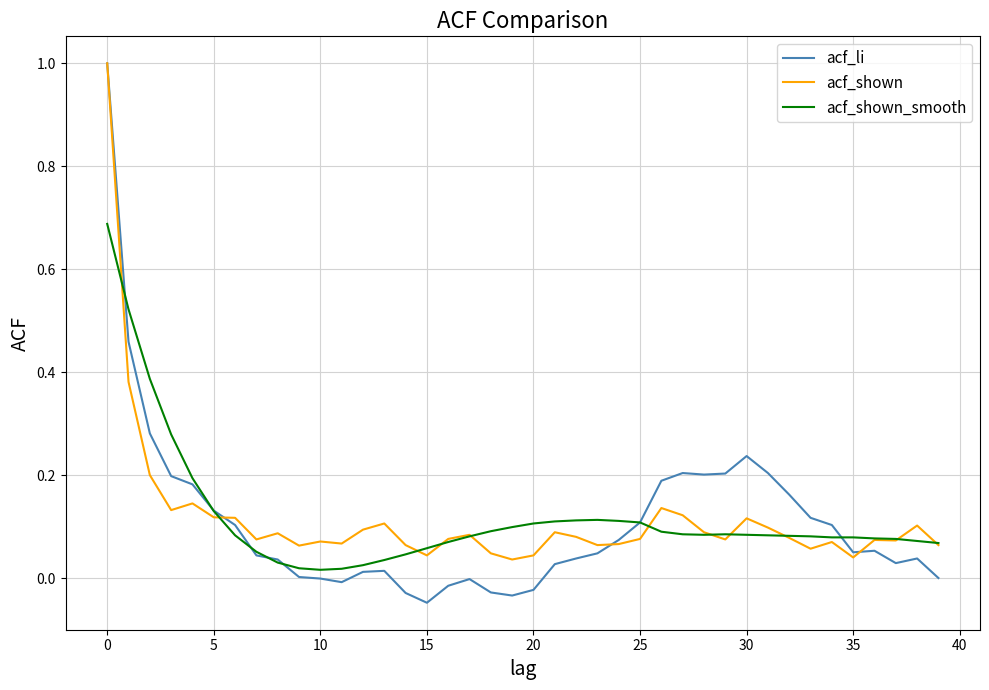

Count the number of categories in the chart.

40